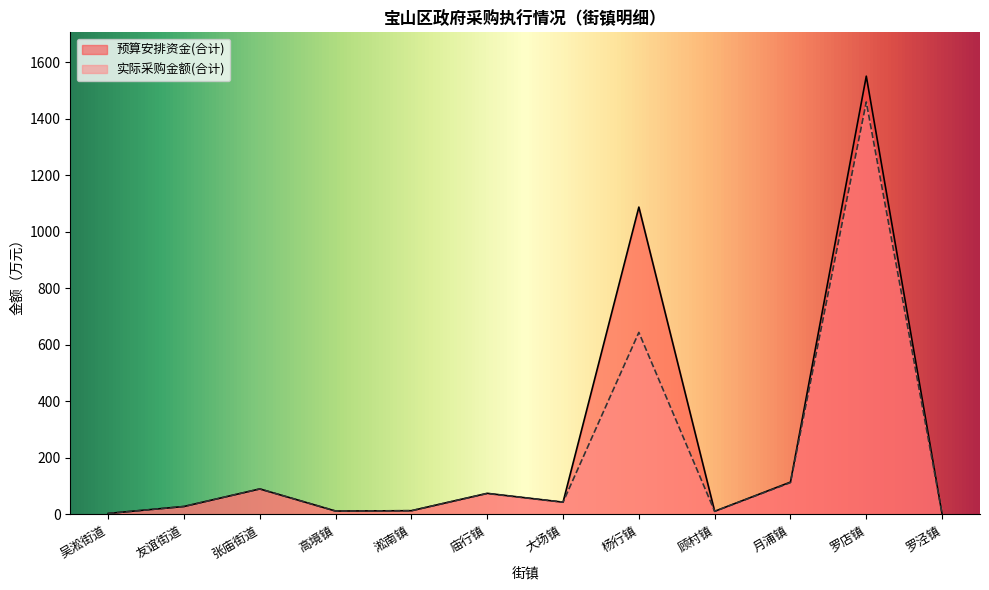

At which label does 实际采购金额(合计) first exceed 43?

张庙街道